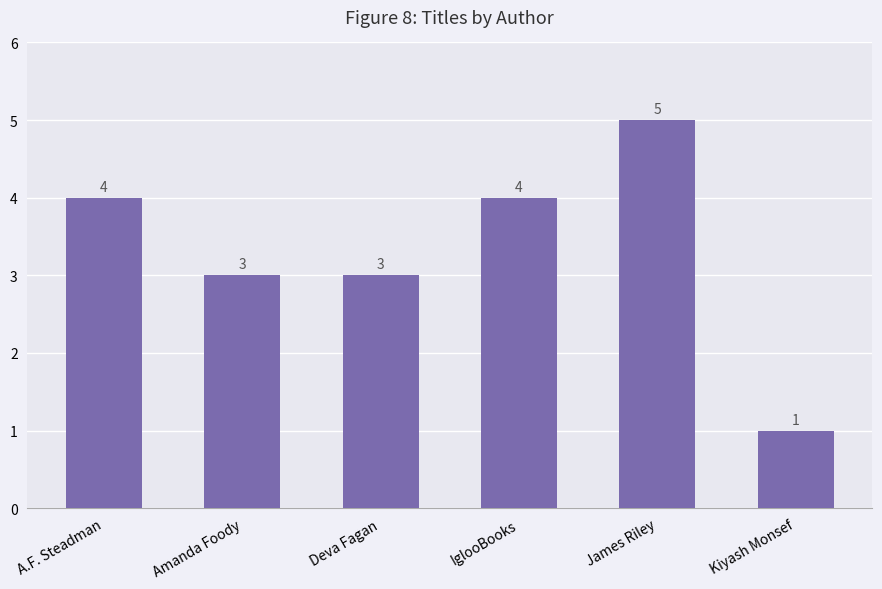

What is the ratio of the value at Kiyash Monsef to the value at Deva Fagan?

0.3